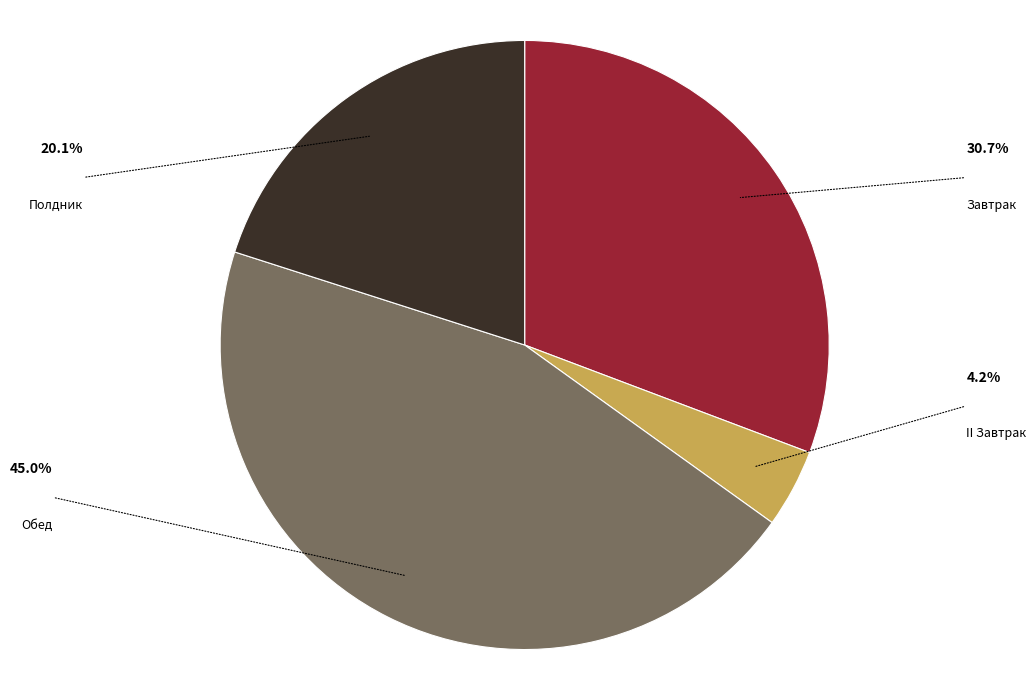

Which has a higher value, II Завтрак or Обед?

Обед